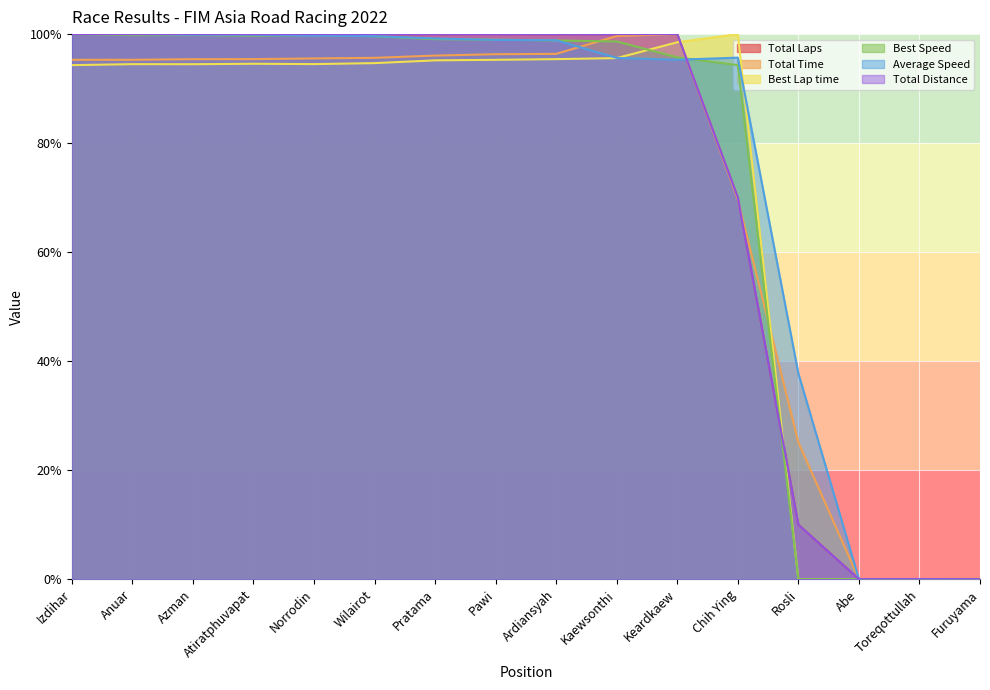

True or false: Total Laps and Total Time cross at least once.

True